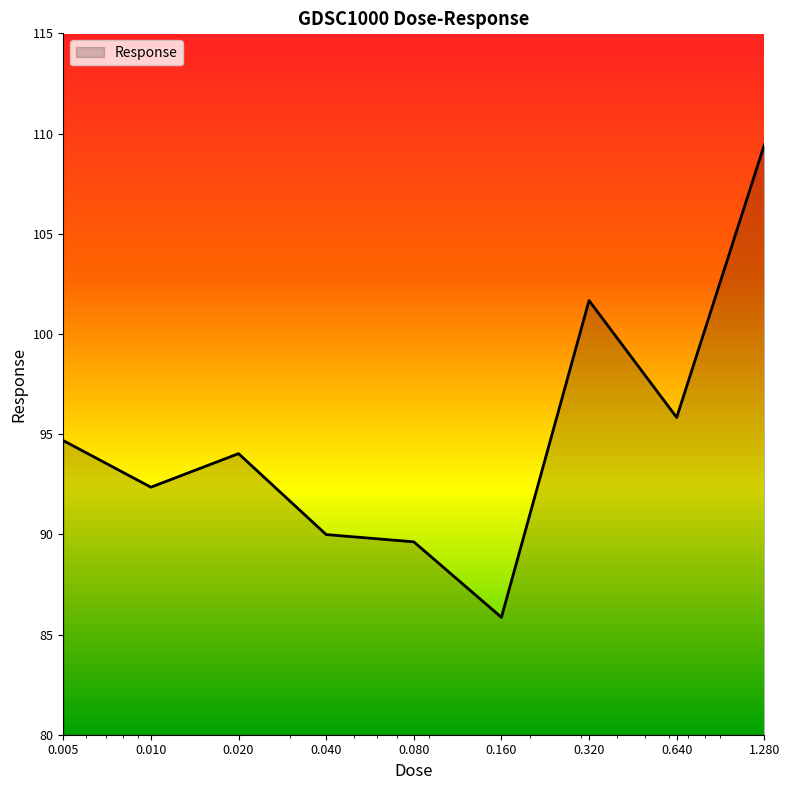

What is the sum of all values?

853.5